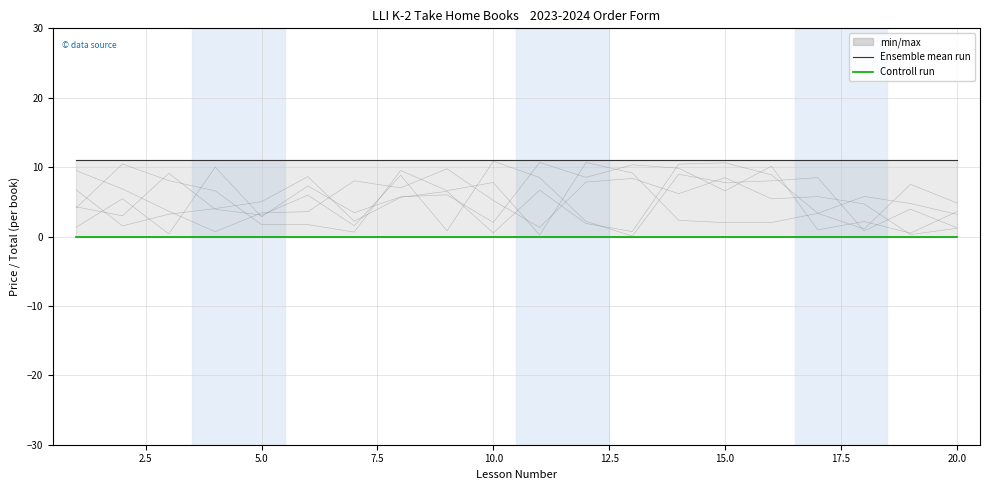

True or false: Ensemble mean run and Controll run intersect in this chart.

False